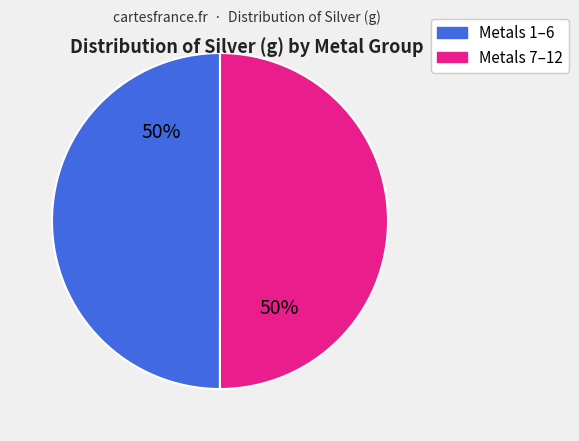

To the nearest percent, what is the average slice percentage?

50%